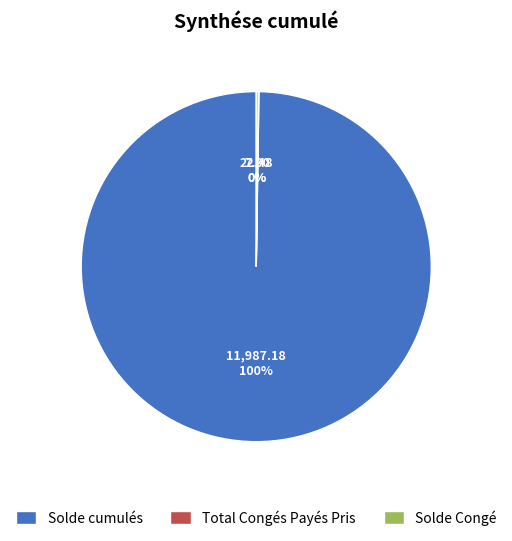

Is there a majority slice in this chart?

Yes